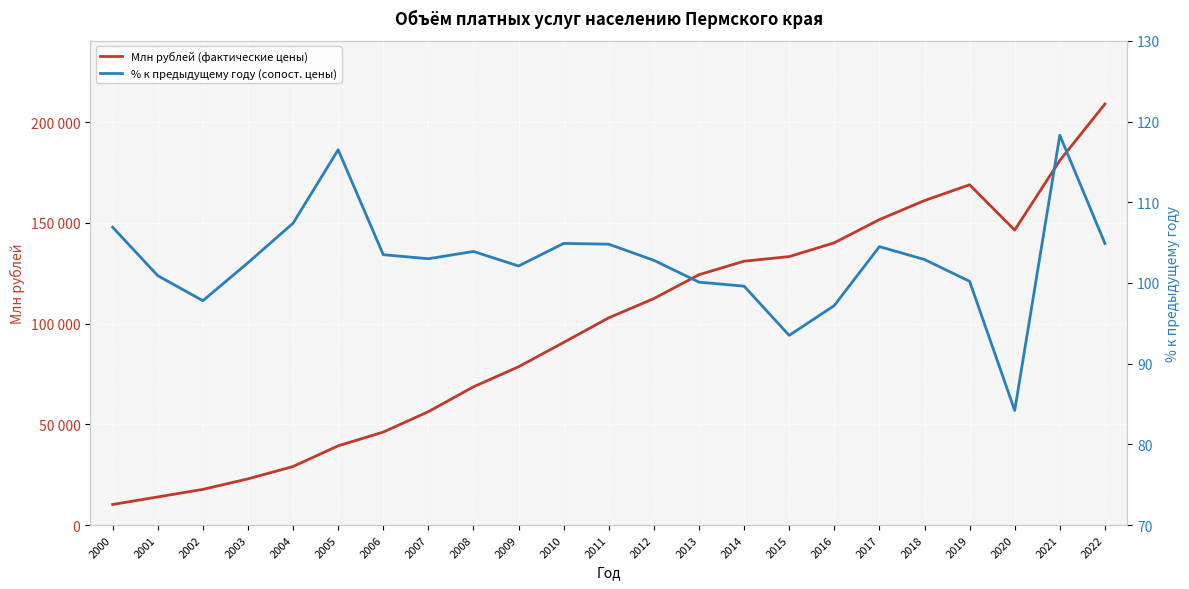

The value of Млн рублей (фактические цены) at 2018 is 161087.1. True or false?

True